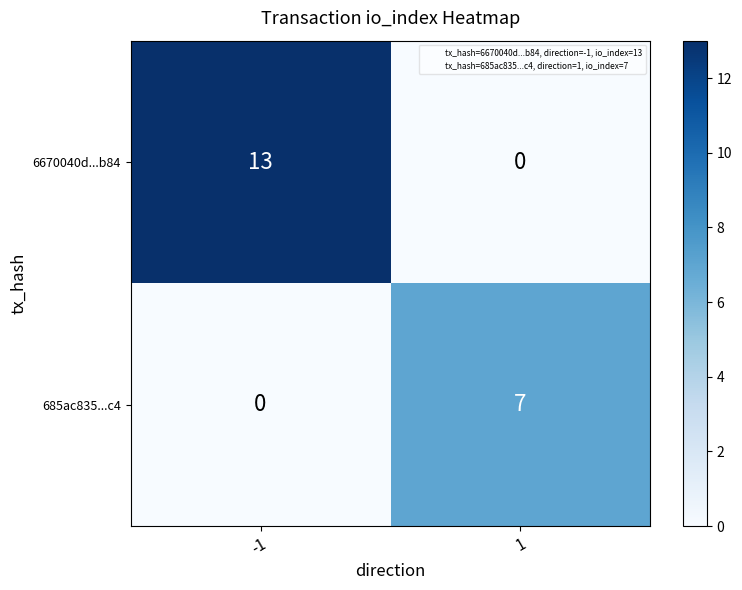

Which series has the widest spread of values?

6670040d...b84